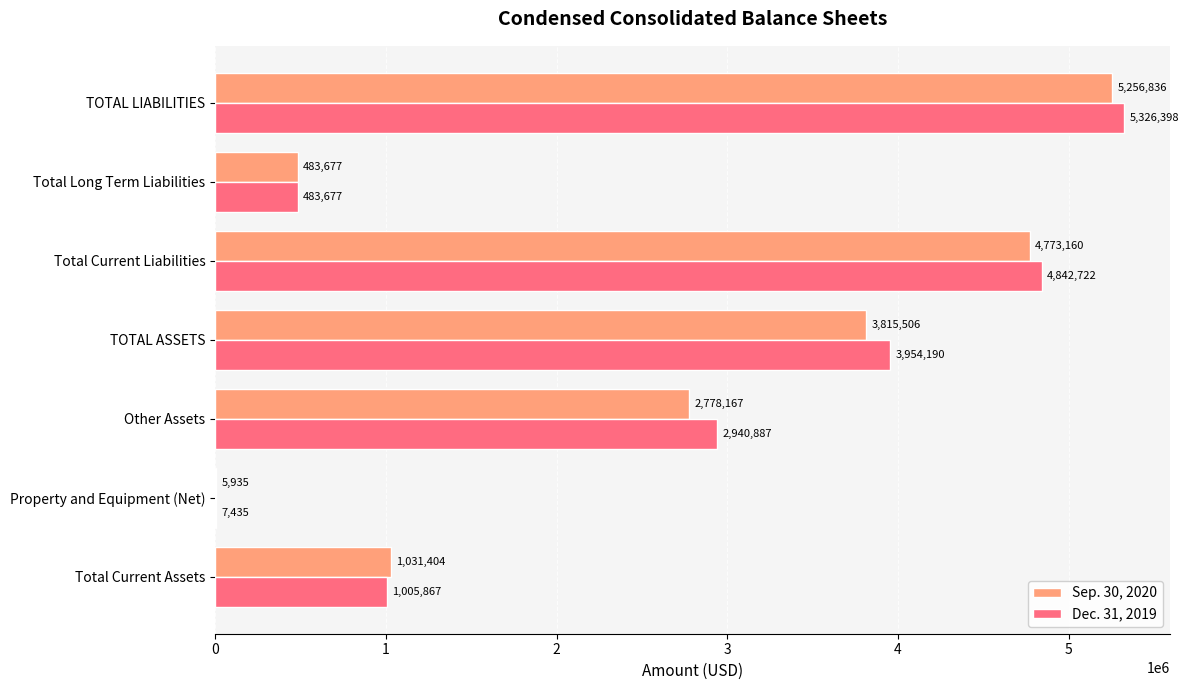

How many series are shown in this chart?

2